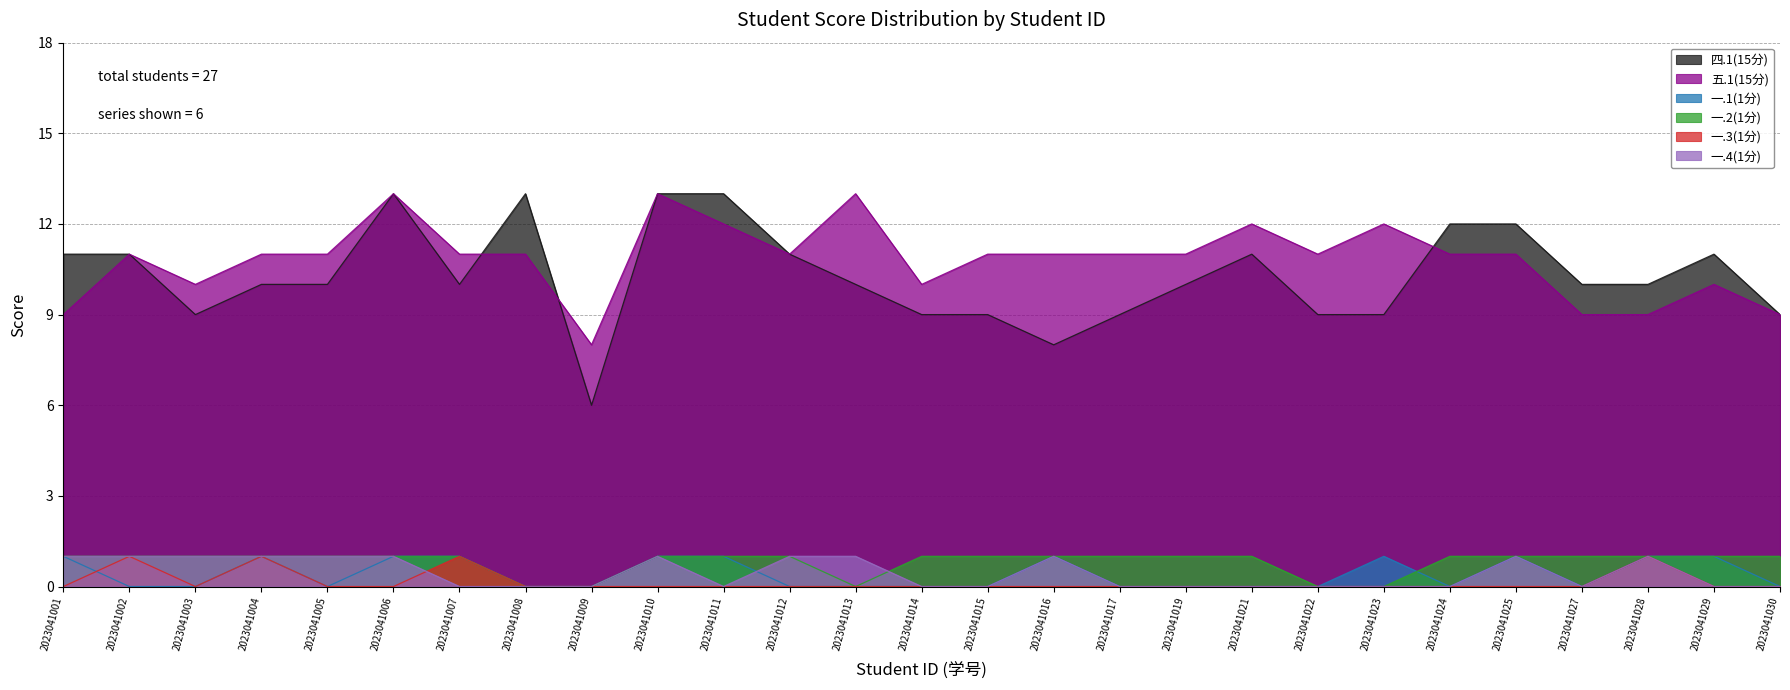

Reading left to right, transcribe all the data shown in this chart.

四.1(15分): 11	11	9	10	10	13	10	13	6	13	13	11	10	9	9	8	9	10	11	9	9	12	12	10	10	11	9
五.1(15分): 9	11	10	11	11	13	11	11	8	13	12	11	13	10	11	11	11	11	12	11	12	11	11	9	9	10	9
一.1(1分): 1	0	0	1	0	1	1	0	0	1	1	0	0	0	0	1	0	0	0	0	1	0	1	0	1	1	0
一.2(1分): 1	1	1	1	1	1	1	0	0	1	1	1	0	1	1	1	1	1	1	0	0	1	1	1	1	1	1
一.3(1分): 0	1	0	1	0	0	1	0	0	0	0	0	0	0	0	0	0	0	0	0	0	0	0	0	1	0	0
一.4(1分): 1	1	1	1	1	1	0	0	0	1	0	1	1	0	0	1	0	0	0	0	0	0	1	0	1	0	0